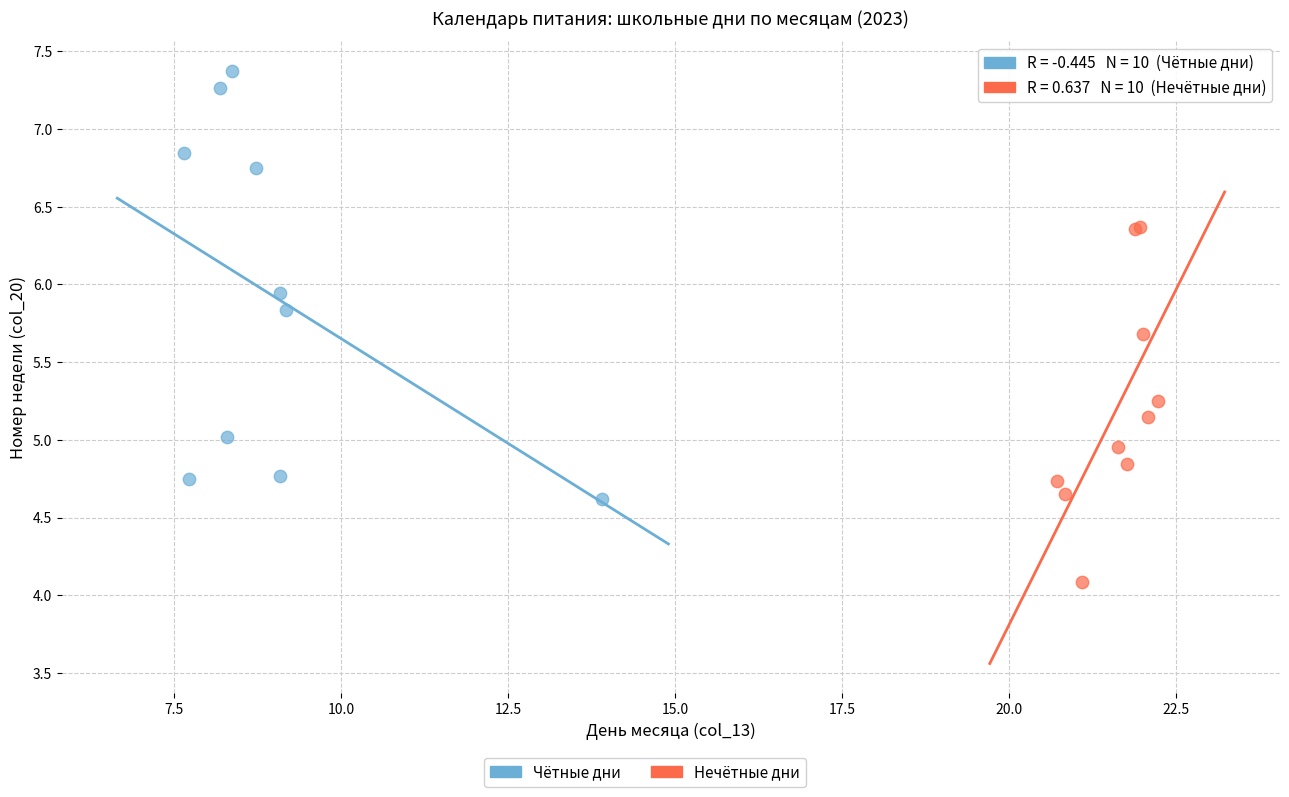

Which series has the widest spread of Y values?

Чётные дни